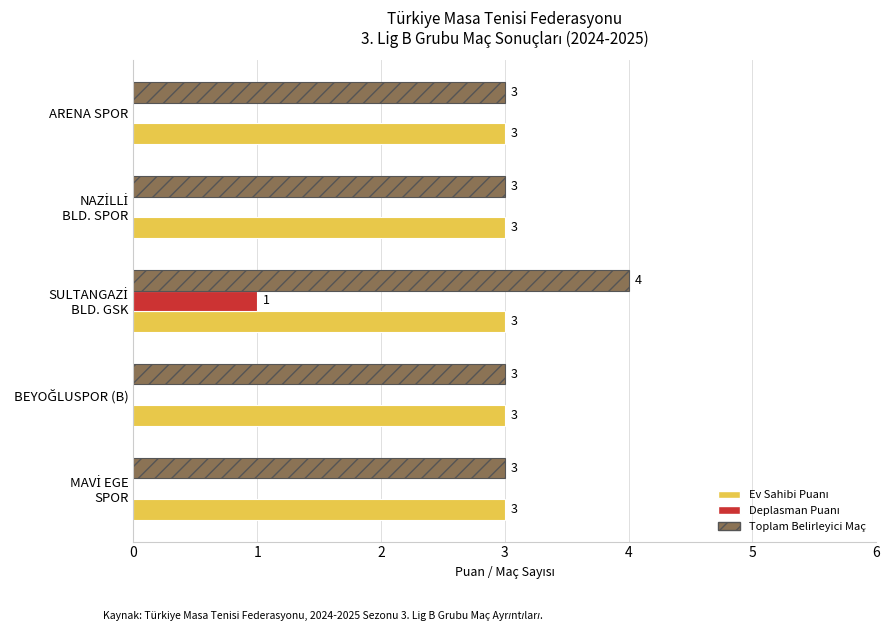

Is it true that Toplam Belirleyici Maç equals 3 at ARENA SPOR?

True